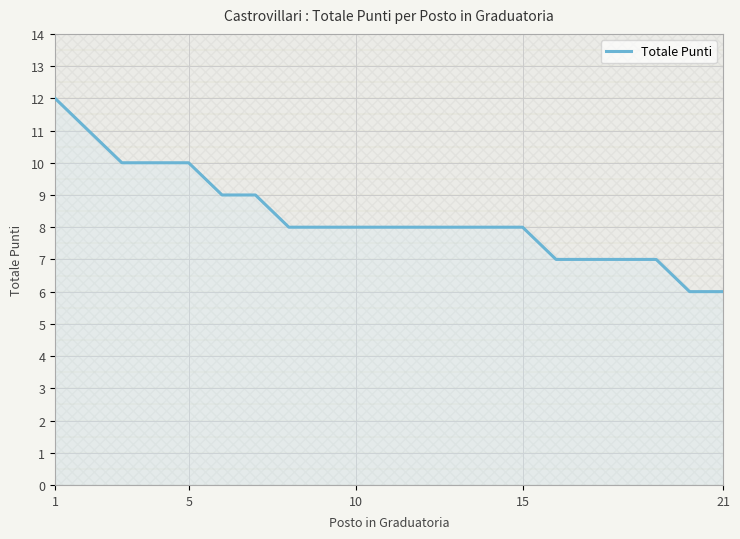

Is it true that Totale Punti equals 7 at 5?

False